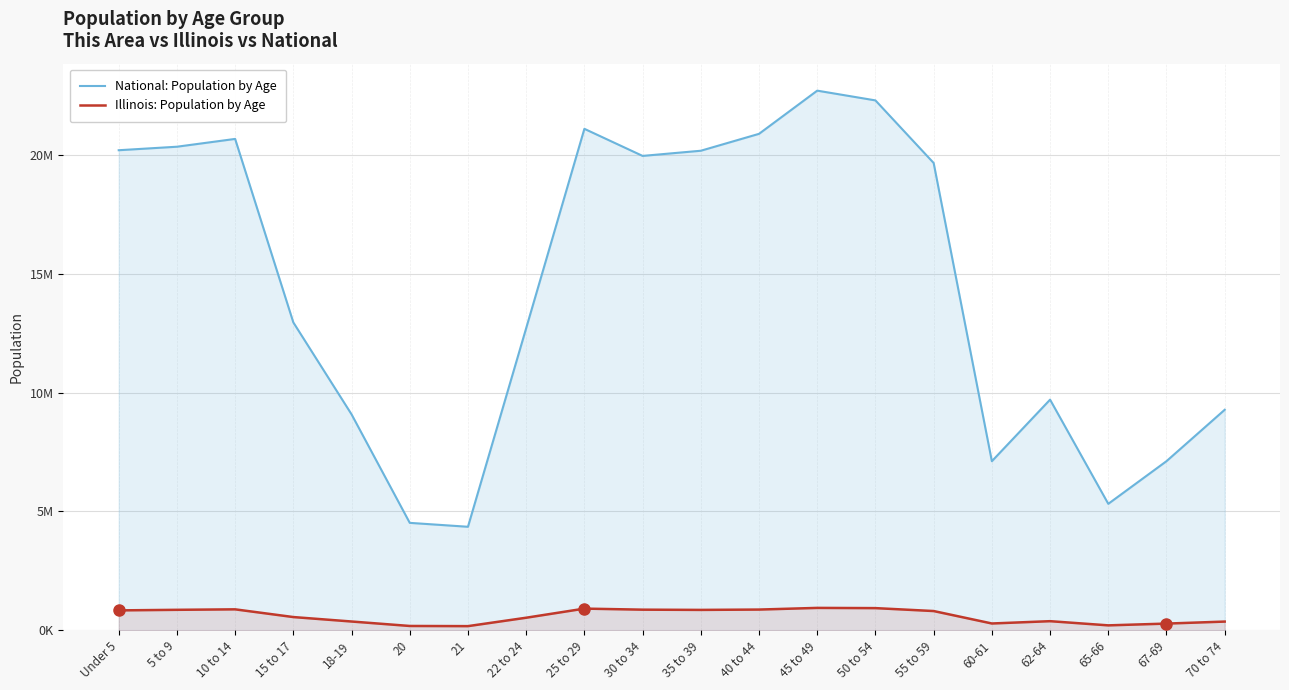

True or false: Illinois: Population by Age and National: Population by Age intersect in this chart.

False